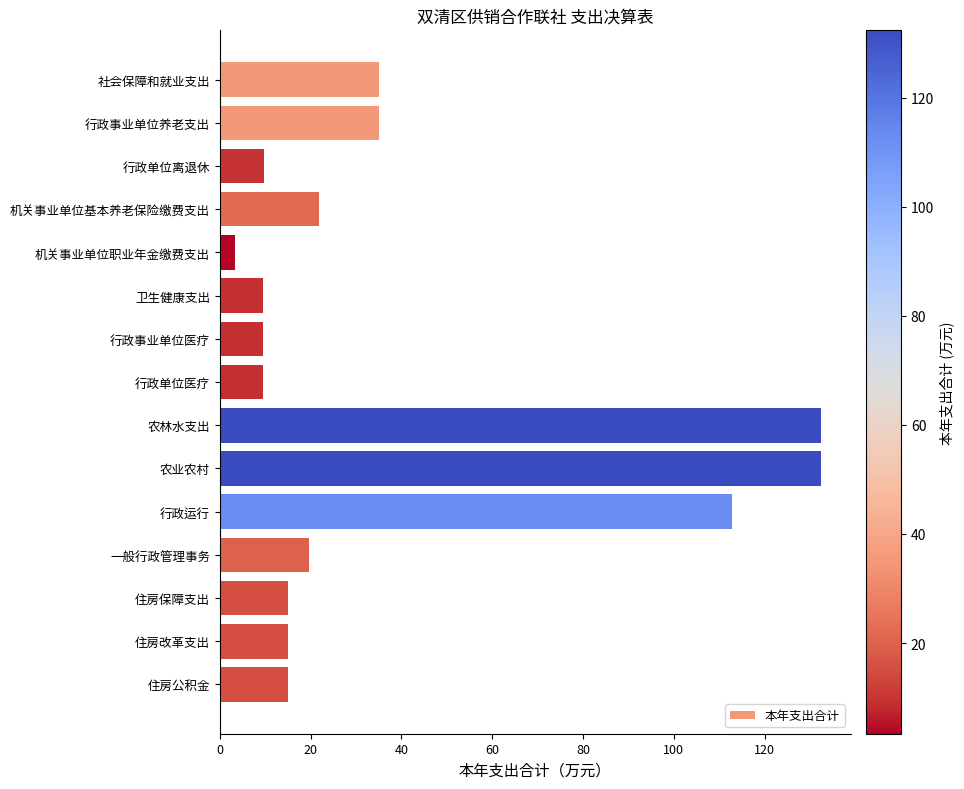

What is the change in value from 行政单位离退休 to 行政运行?

+103.0